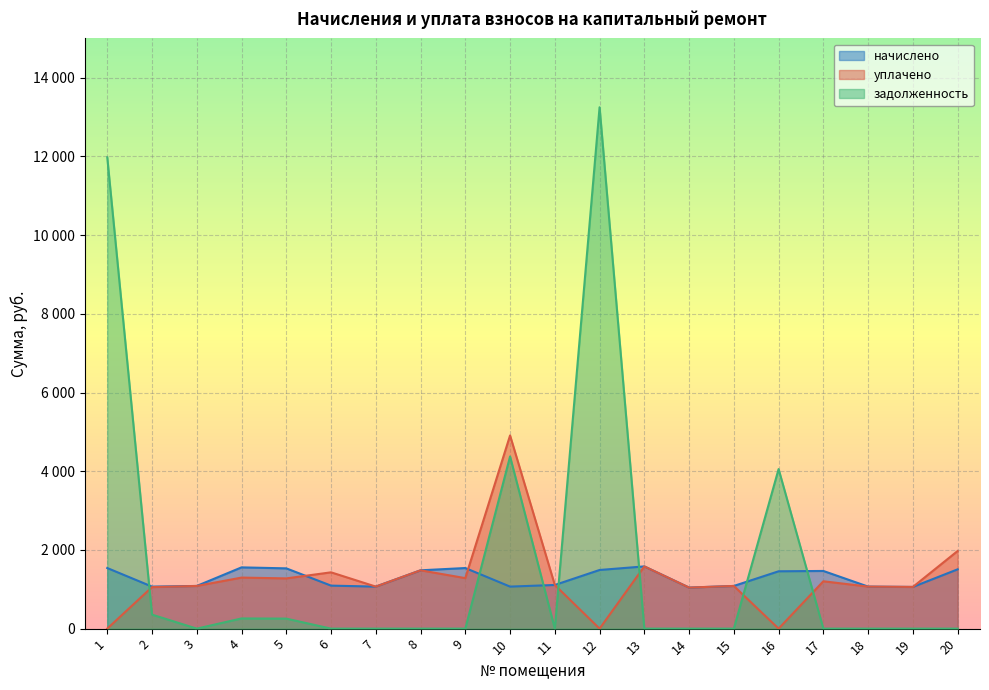

What are all the series names shown in the legend?

начислено, уплачено, задолженность